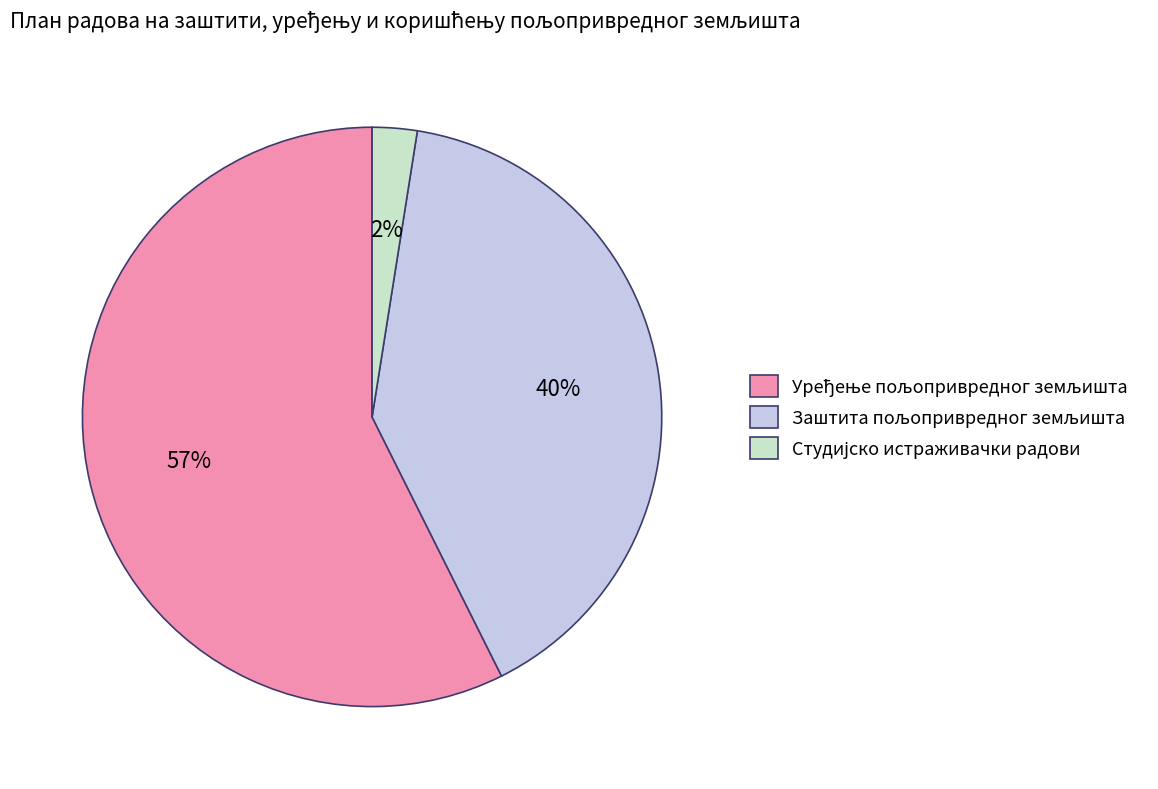

To the nearest percent, what is the average slice percentage?

33%